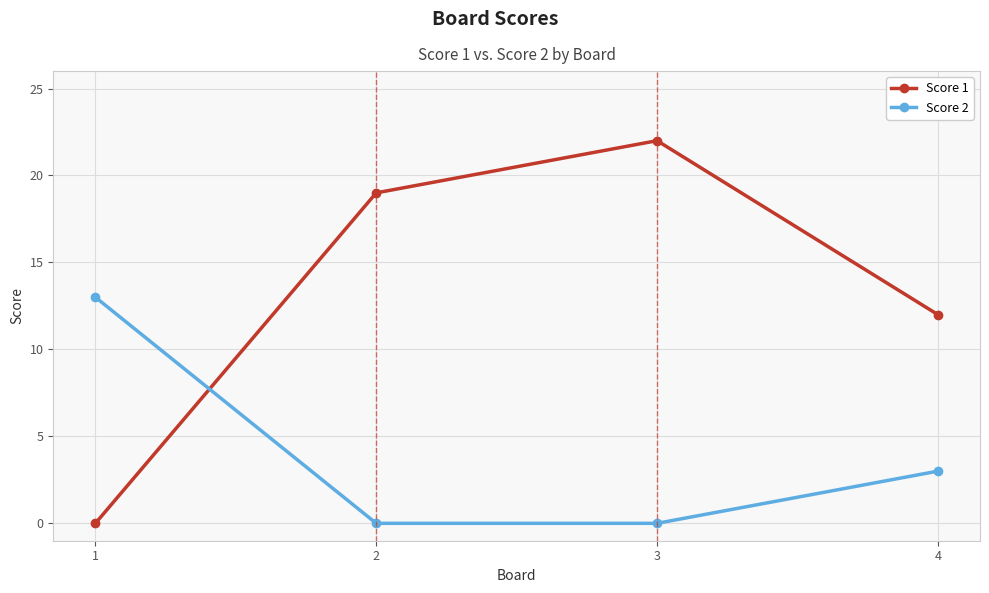

Is it true that Score 2 equals 0 at 2?

True